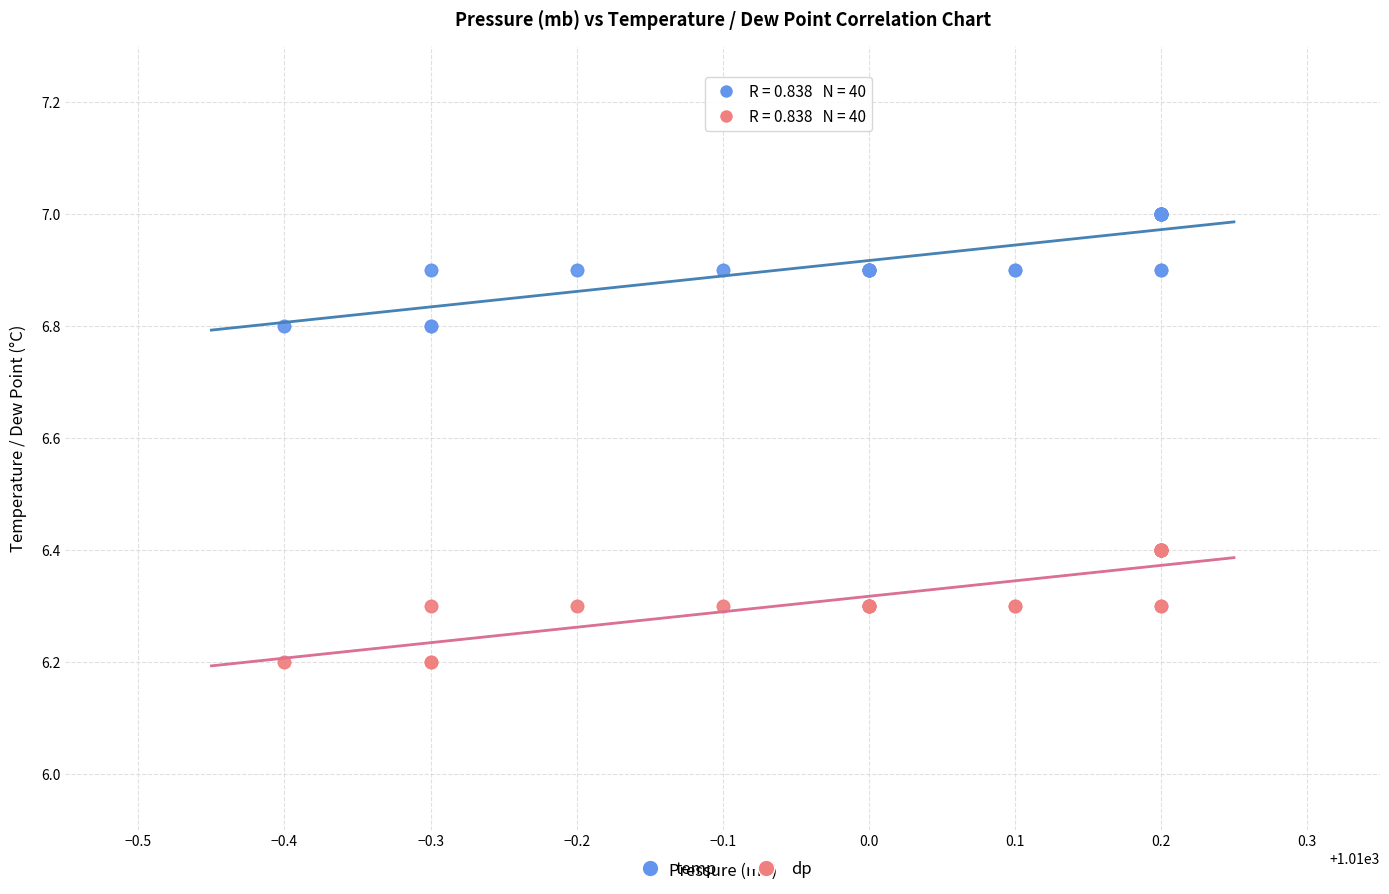

What are all the series names shown in the legend?

temp, dp